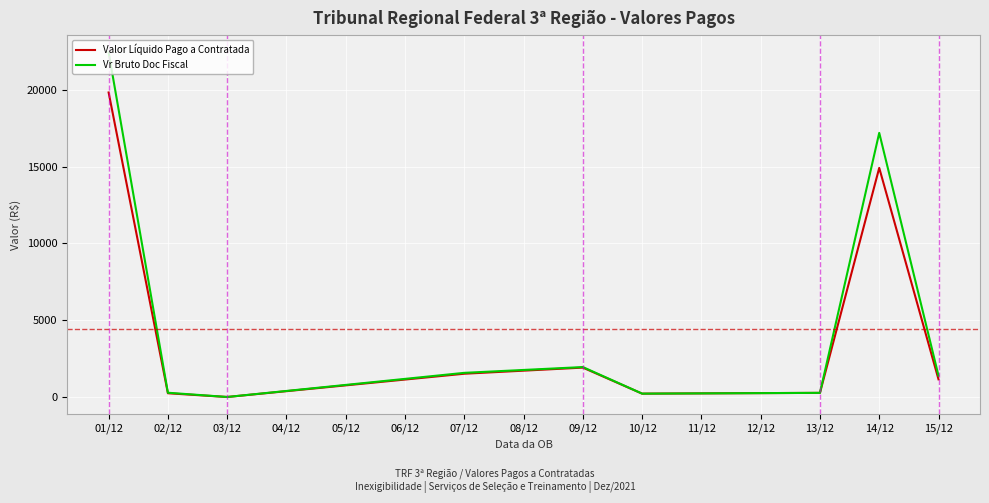

Between 01/12 and 14/12, which series saw the biggest shift?

Vr Bruto Doc Fiscal